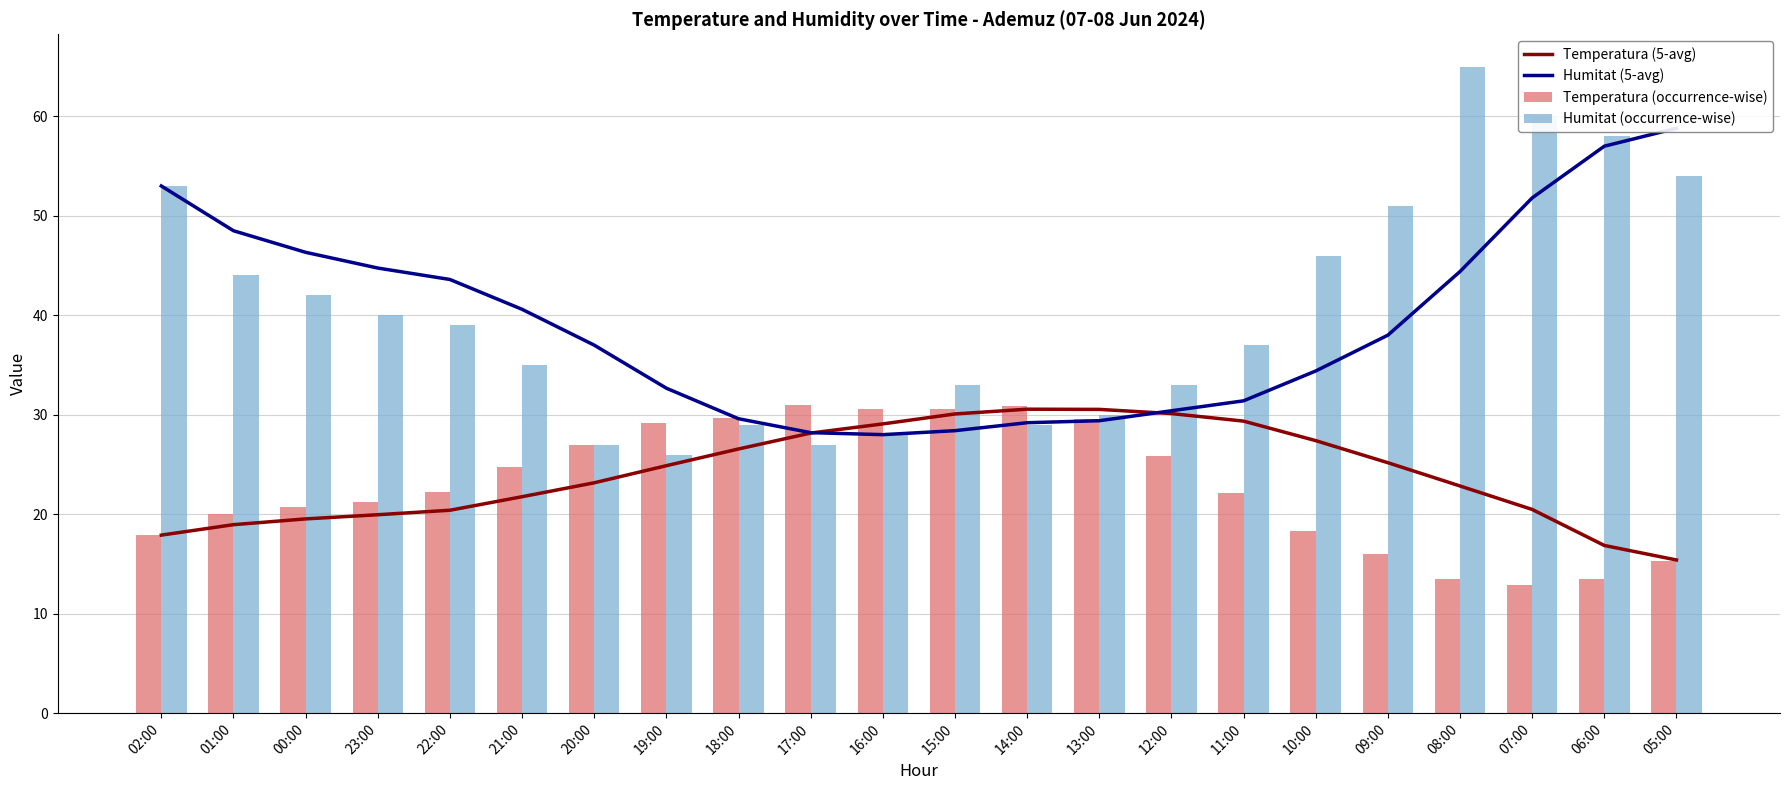

The value of Temperatura (5-avg) at 08:00 is 9.4. True or false?

False